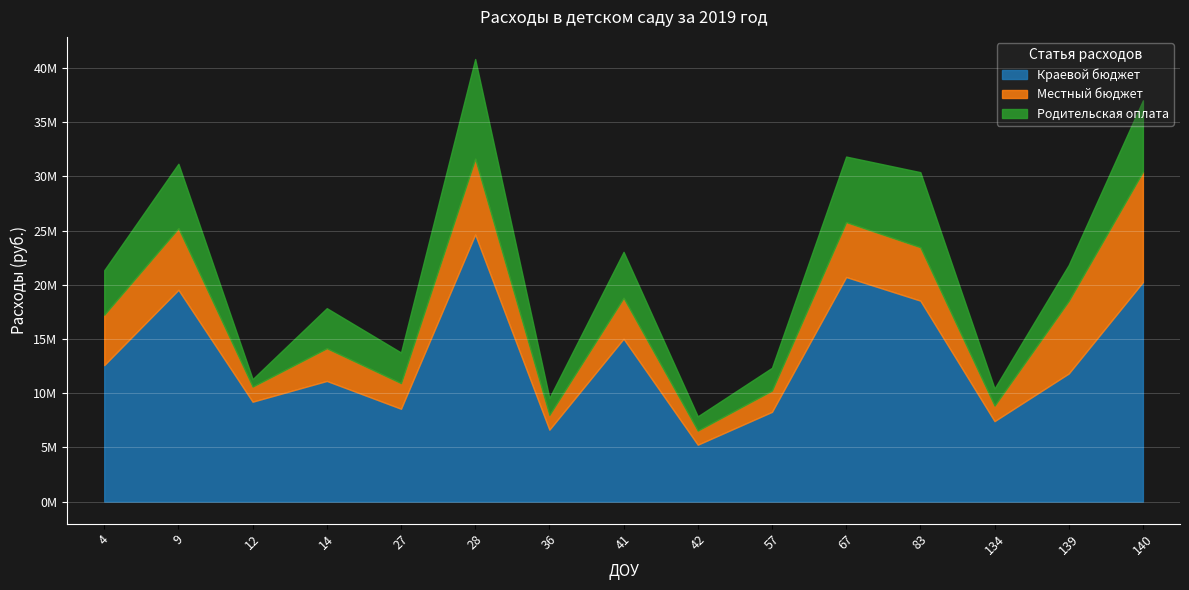

True or false: Местный бюджет has a value of 1027856 at 41.

False